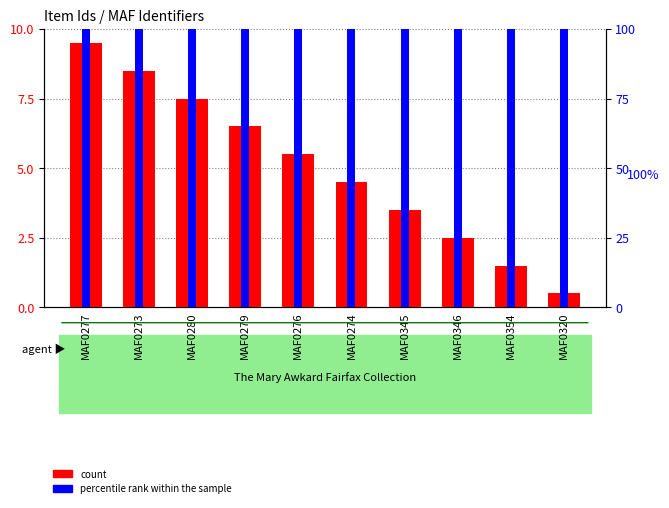

What is the maximum value shown in the chart?

100.0